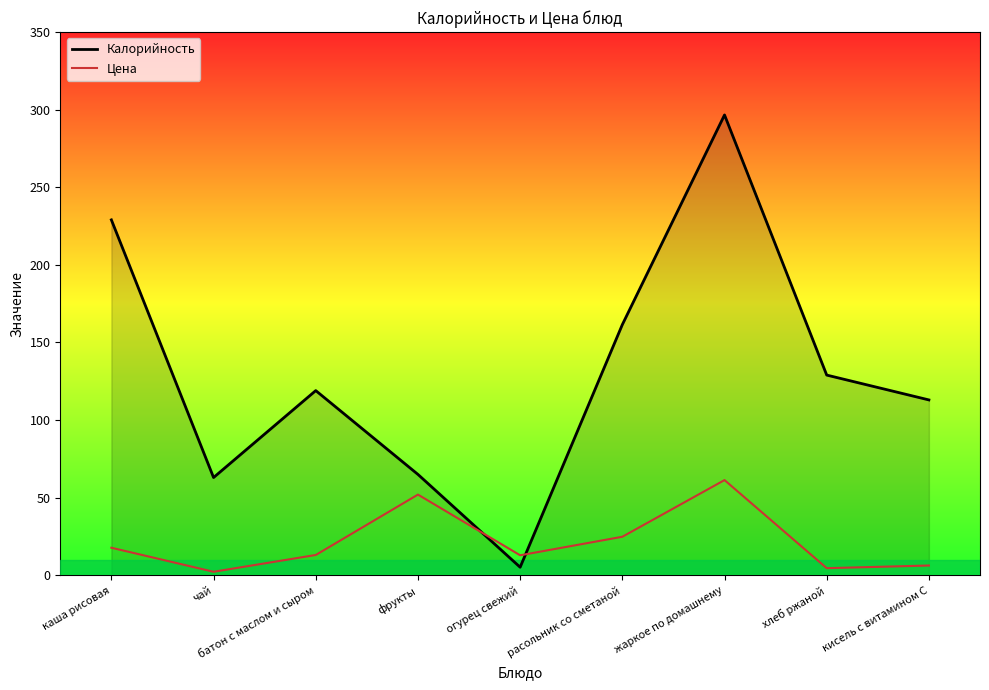

At which category is the sum across all series the highest?

жаркое по домашнему